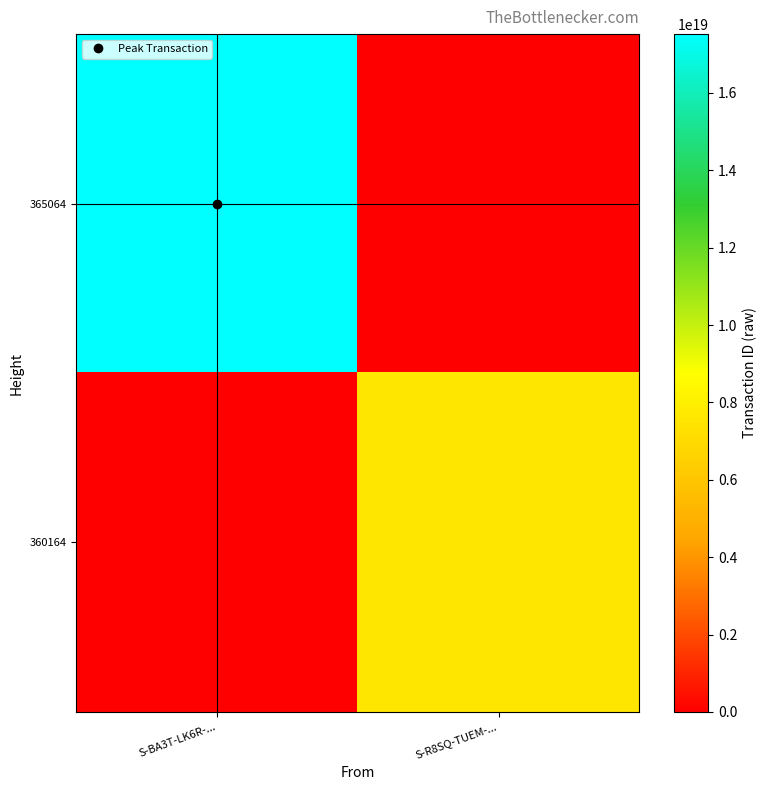

Reading left to right, what are all the values shown in this chart?

365064: S-BA3T-LK6R-...=17518585942309935104	S-R8SQ-TUEM-...=0
360164: S-BA3T-LK6R-...=0	S-R8SQ-TUEM-...=7551777564187144192